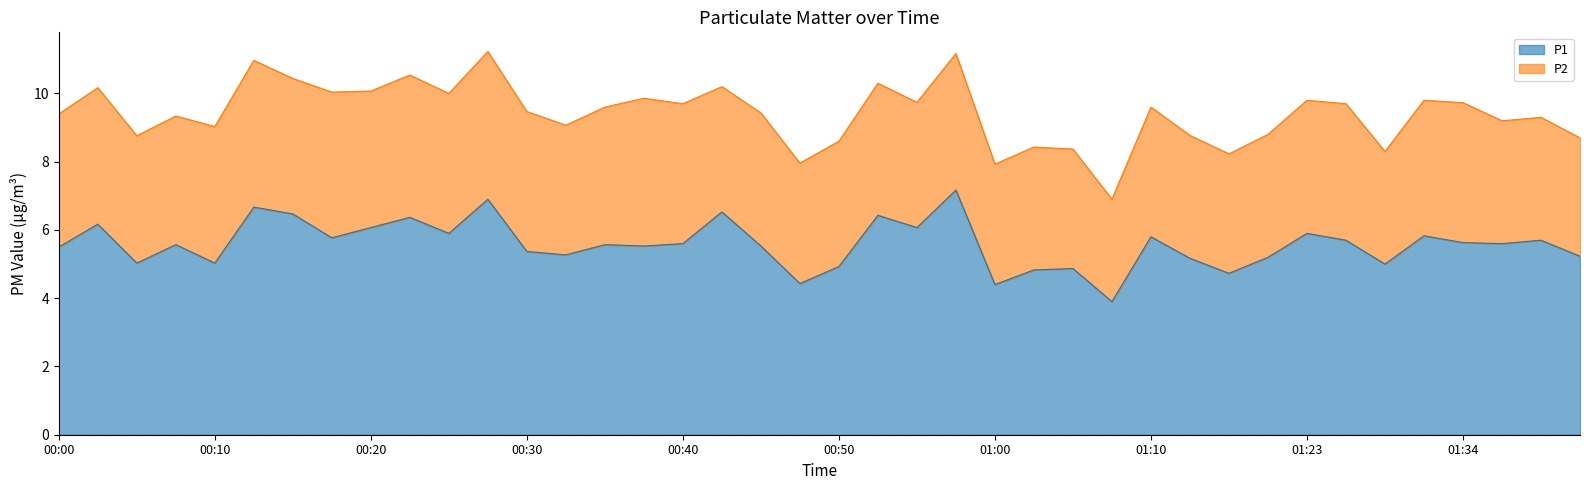

Approximately how many times larger is the value at 00:27 compared to 00:50?

1.4